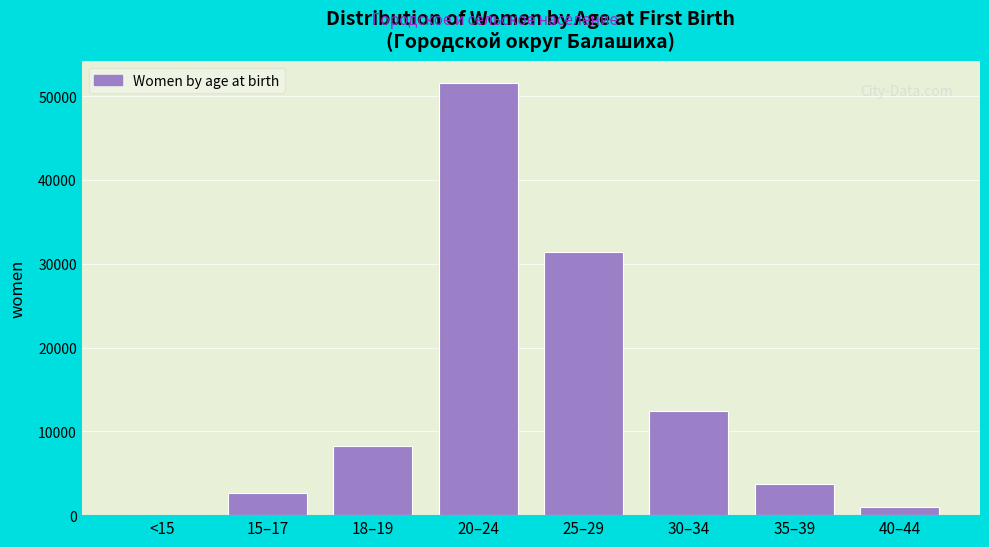

Reading left to right, transcribe all the data shown in this chart.

<15=0	15–17=2610	18–19=8276	20–24=51606	25–29=31431	30–34=12380	35–39=3757	40–44=974